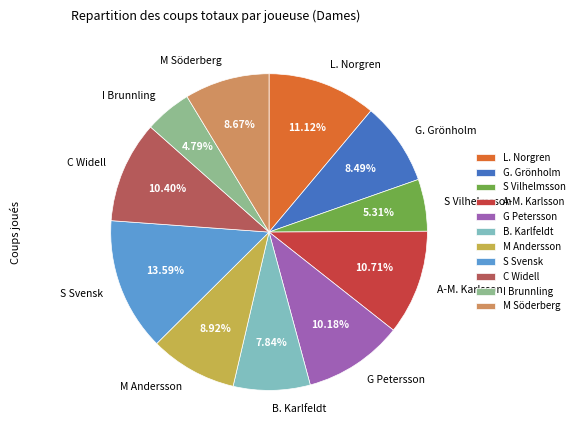

How much of the chart is everything except C Widell?

89.6%